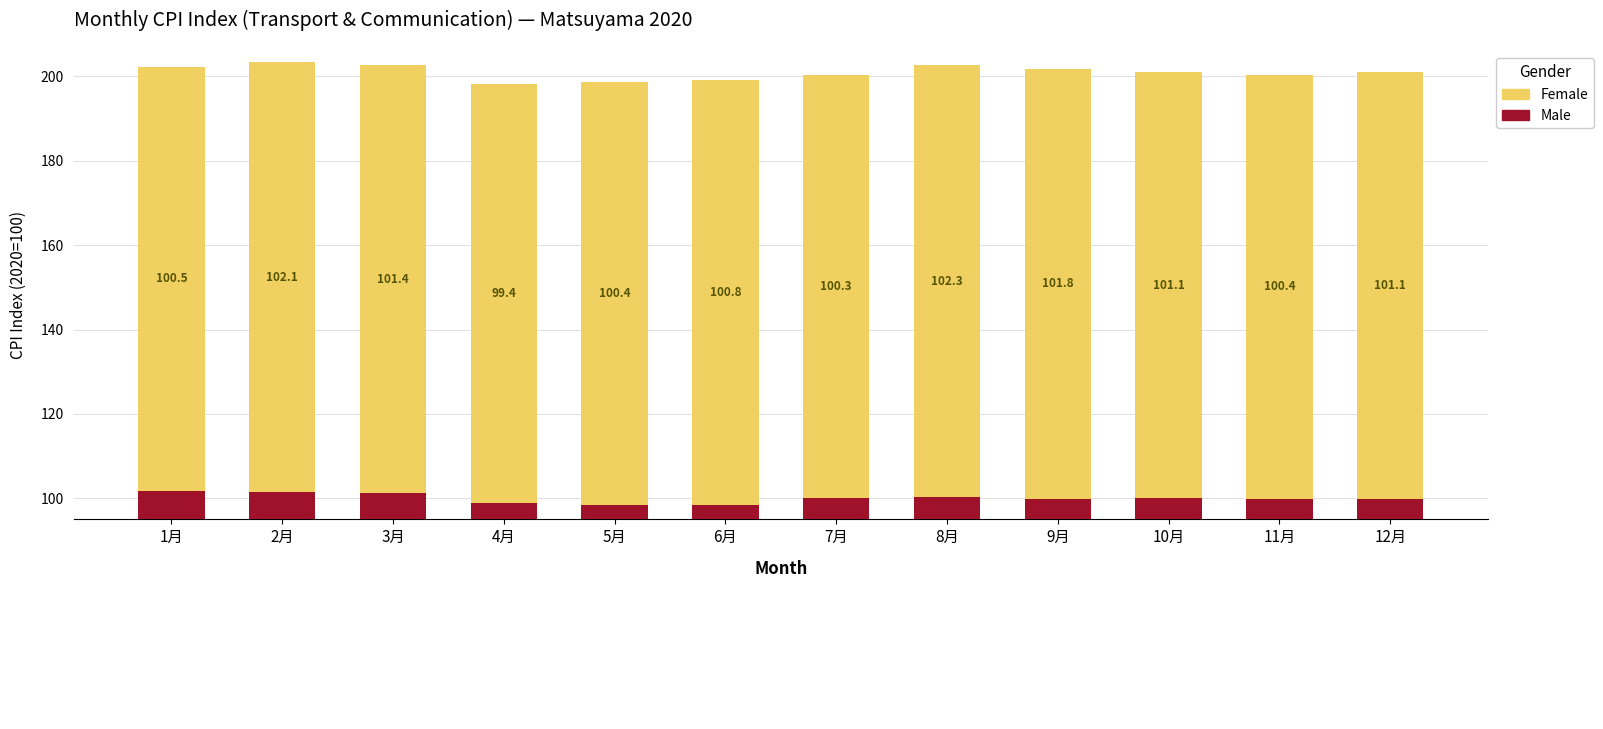

What is the difference between the highest and lowest values at 9月?

1.9